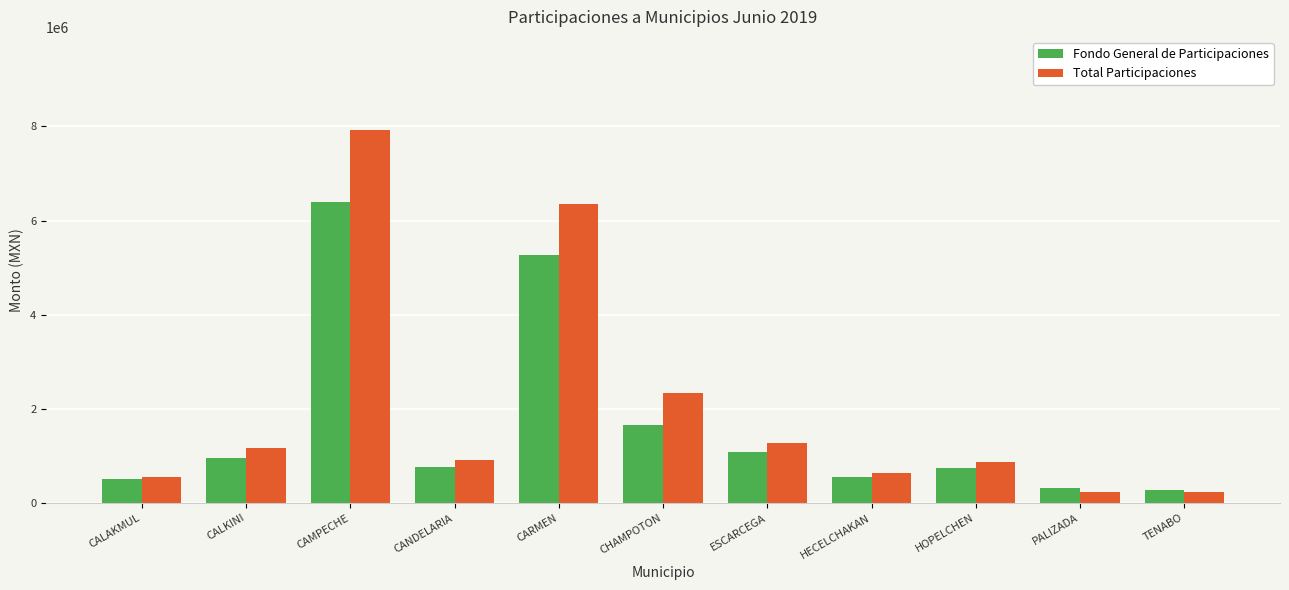

What is the spread (max minus min) of values at HOPELCHEN?

123242.7